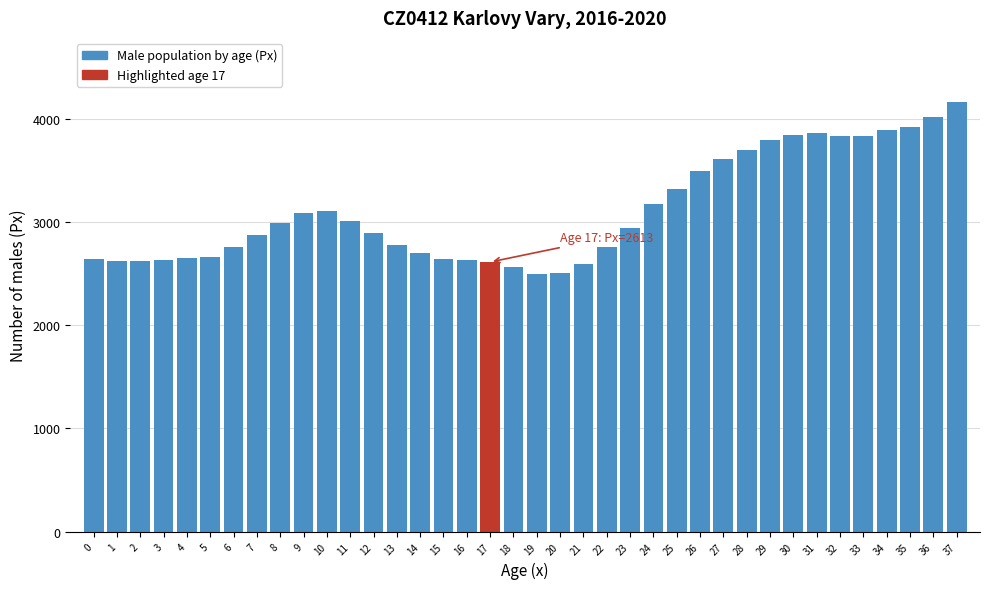

Is it true that the value at 37 is 5564?

False